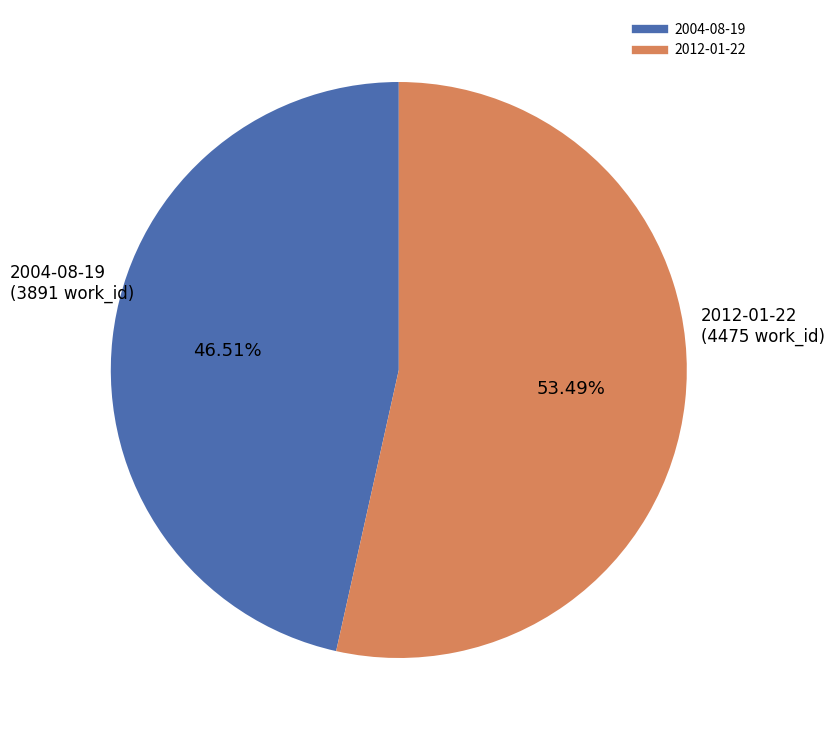

To the nearest percent, what portion does 2004-08-19 represent?

47%